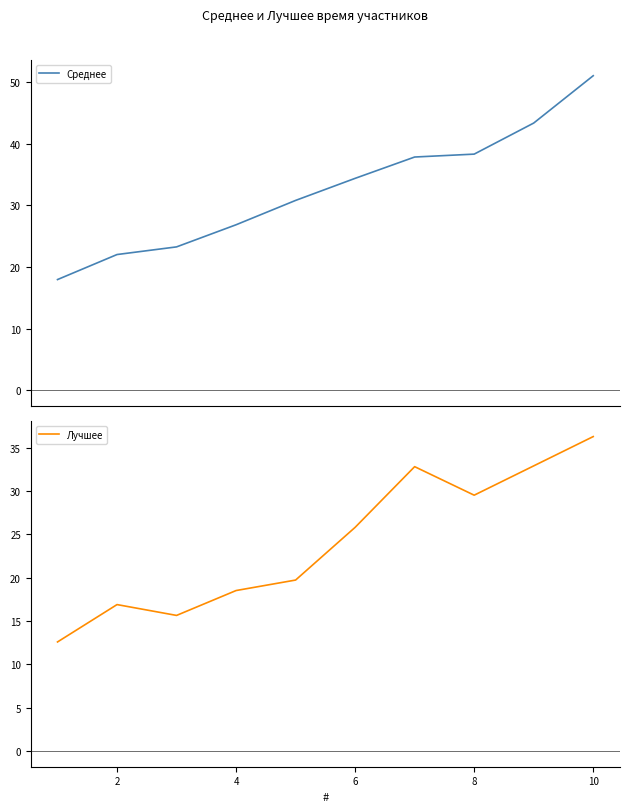

What is the minimum value for Среднее?

17.9